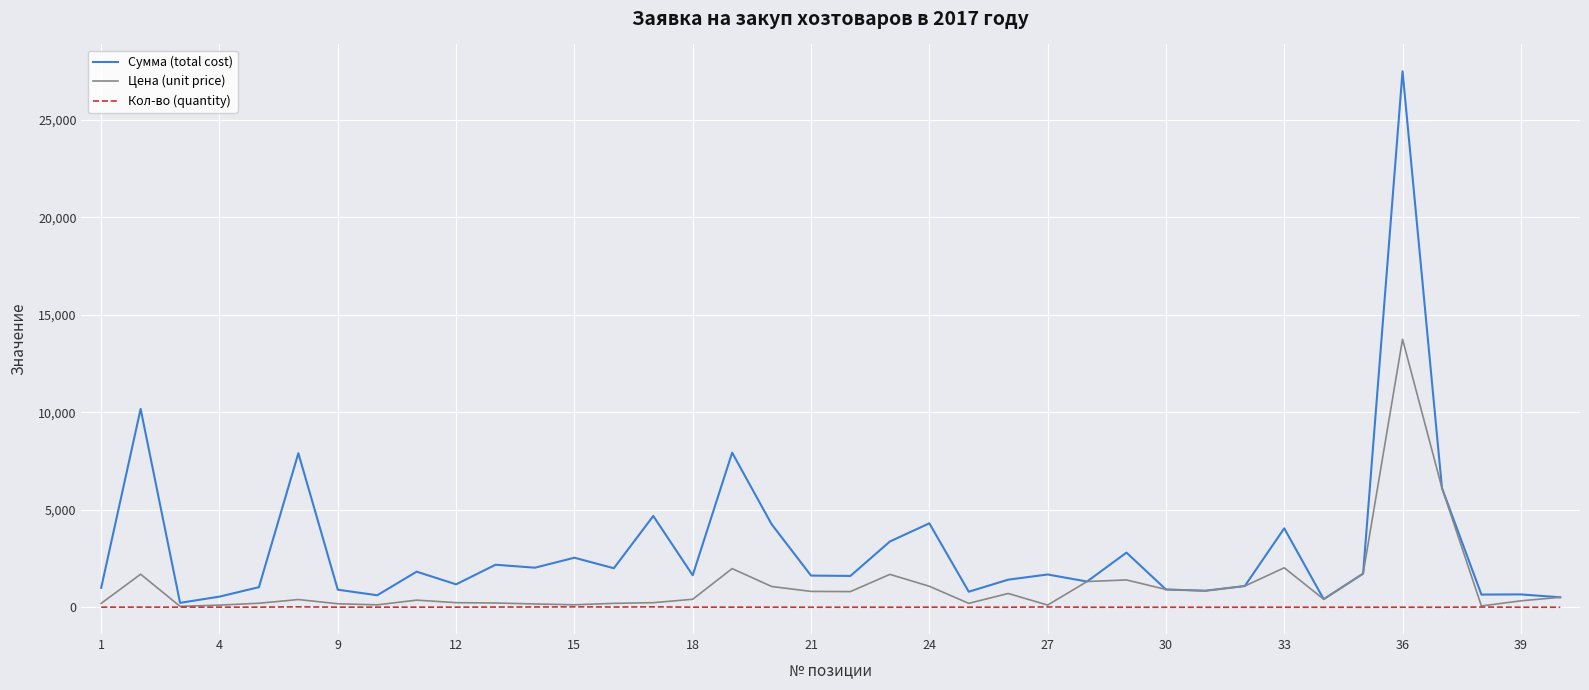

Which series has the largest range (max minus min)?

Сумма (total cost)